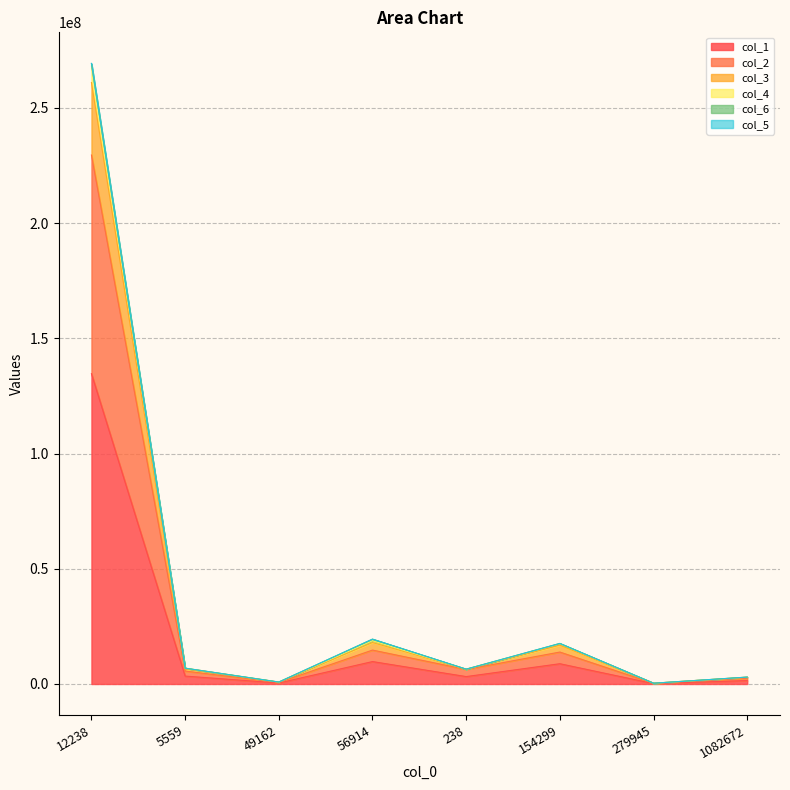

The value of col_3 at 49162 is 846292. True or false?

True